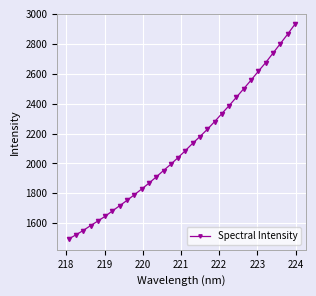

What is the greatest value displayed?

2929.9